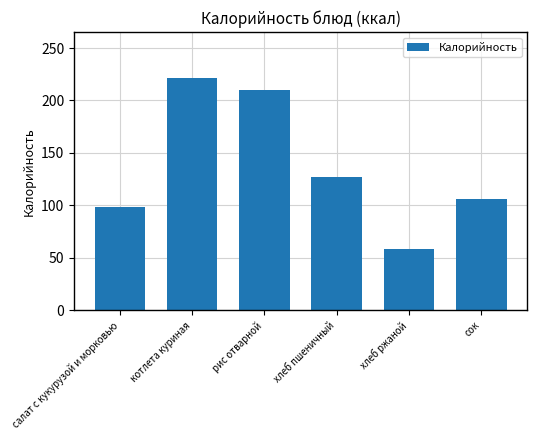

What is the maximum value shown in the chart?

221.0